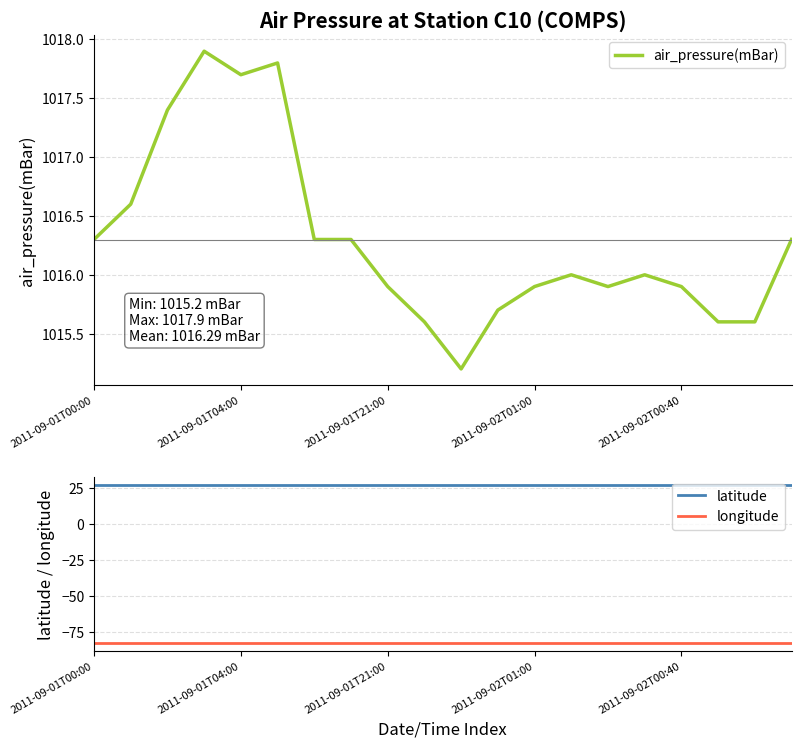

True or false: longitude and latitude cross at least once.

False